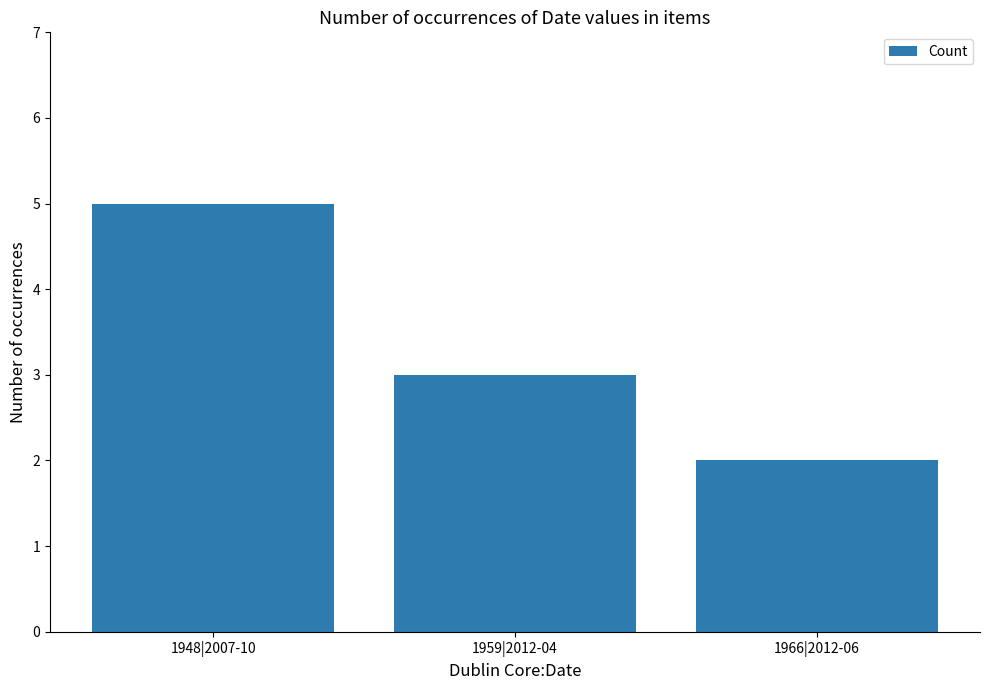

At which category does the chart reach its peak across all series?

1948|2007-10